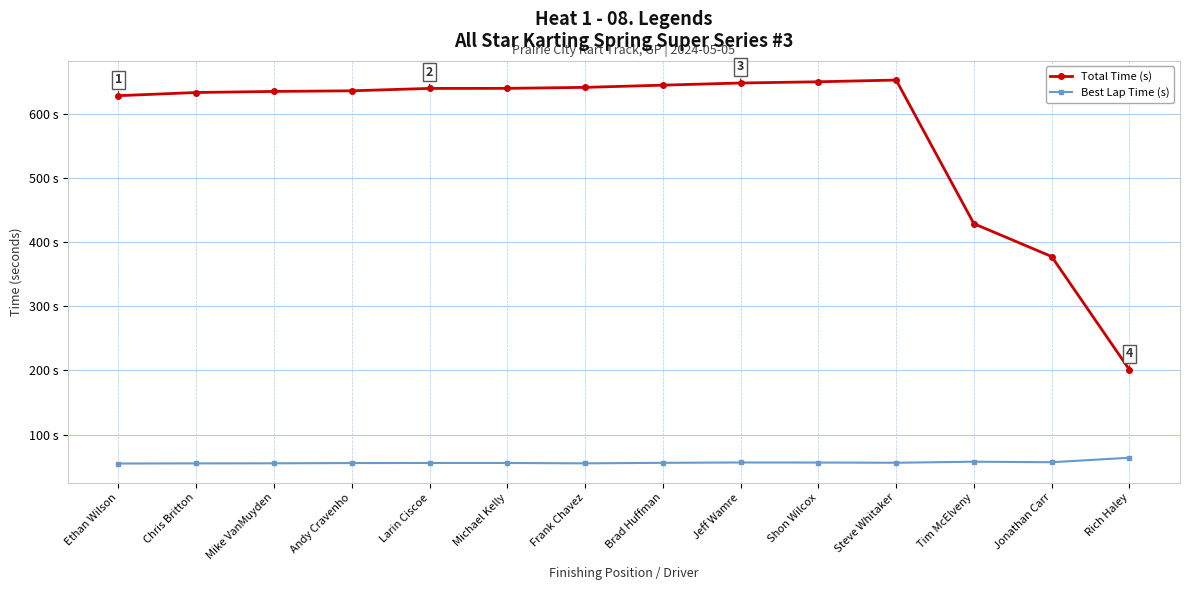

What is the difference between the maximum and minimum values in the Best Lap Time (s) series?

9.0